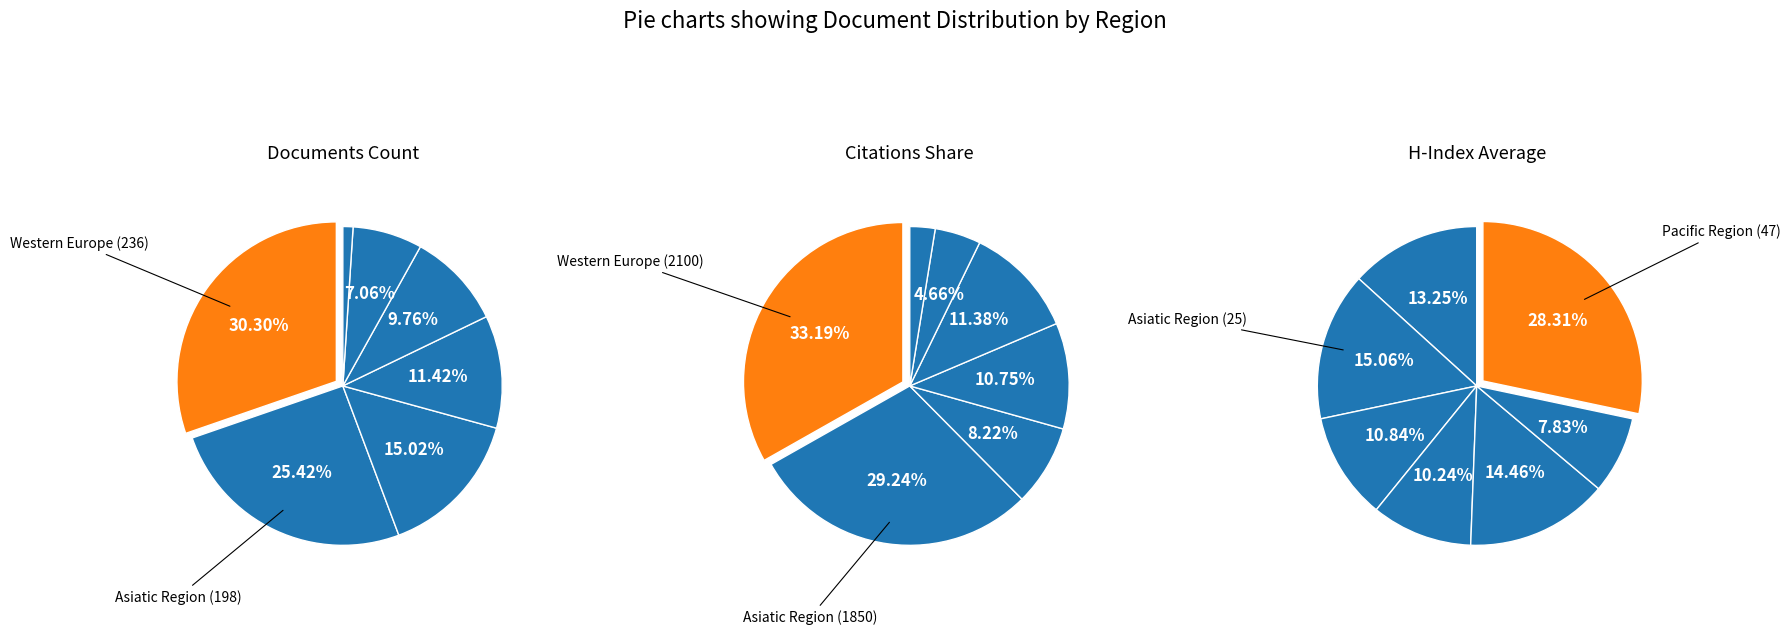

Is it true that Northern America is 15% of the pie?

False